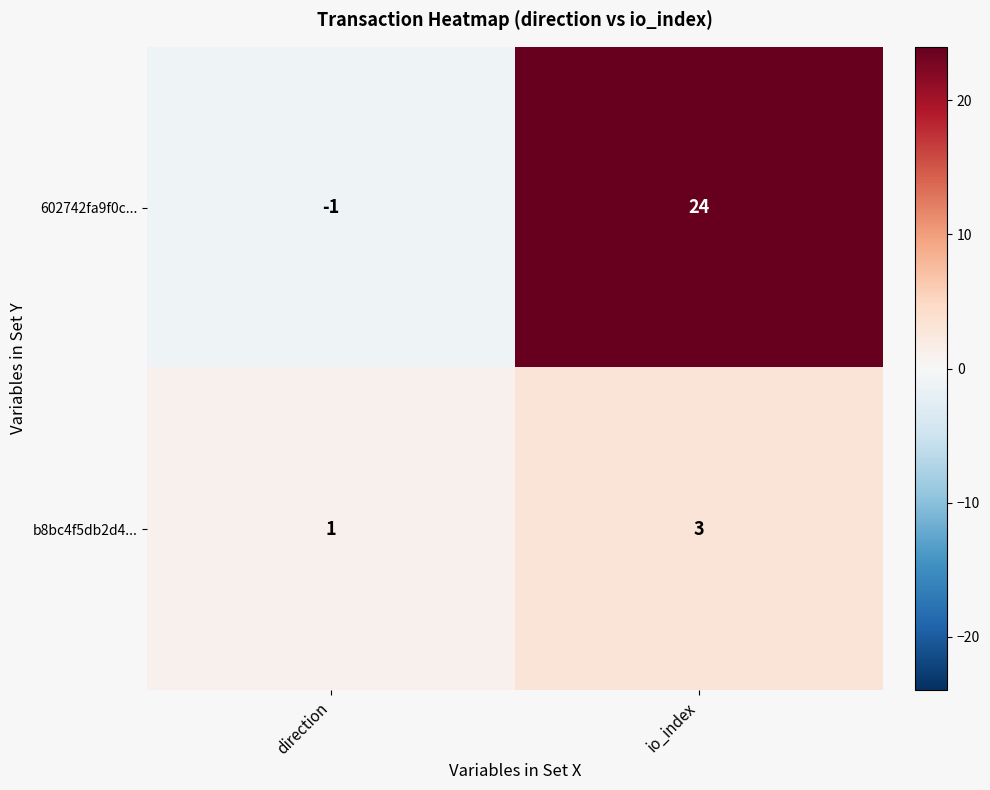

Is it true that 602742fa9f0c... equals 38 at io_index?

False